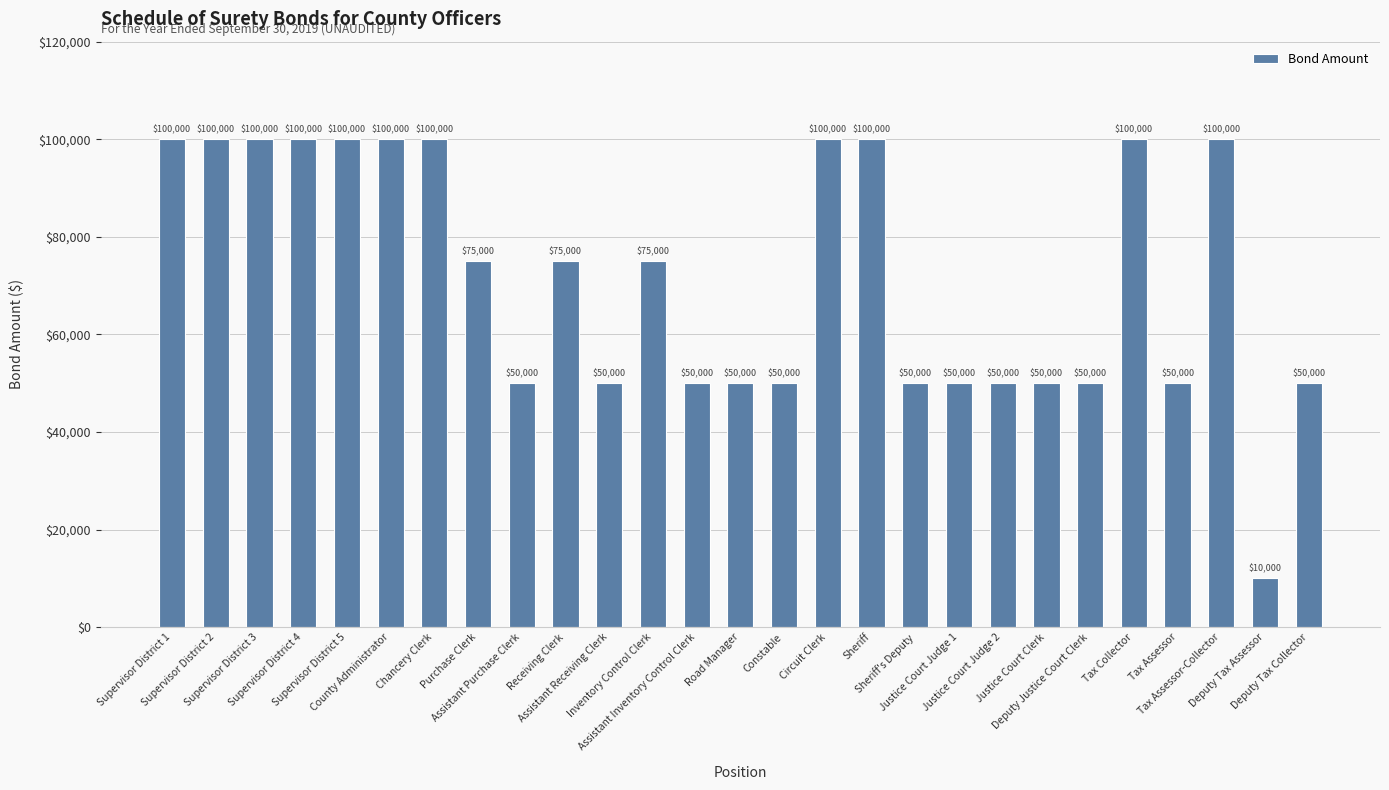

Are the bars horizontal?

No